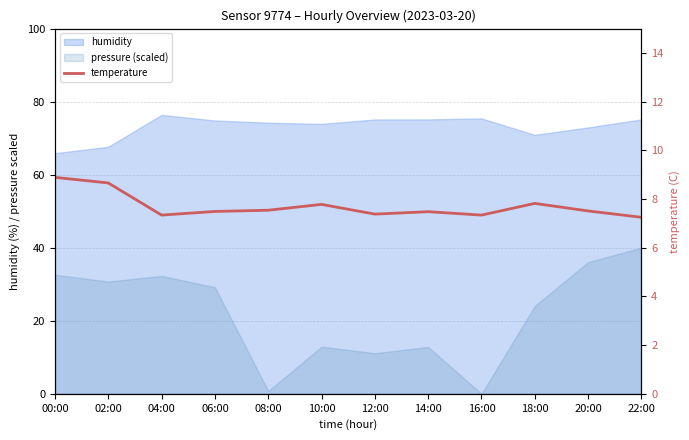

How many values are between 7 and 8?

10